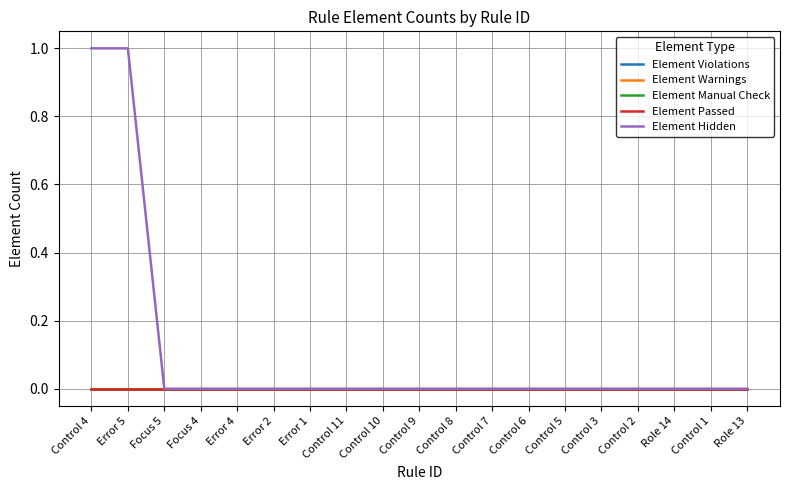

At which label does Element Passed reach its minimum?

Control 4